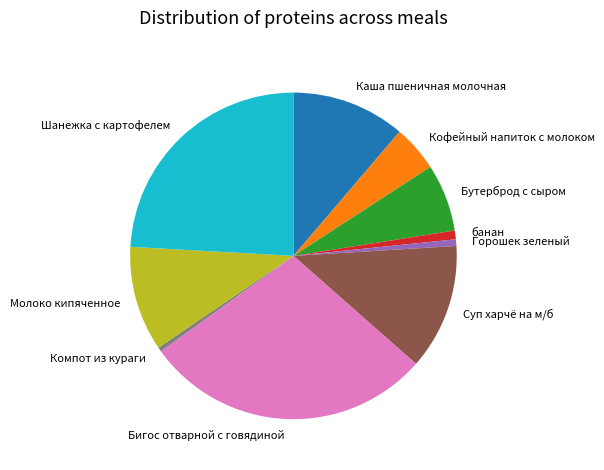

What is the largest slice in the pie chart?

Бигос отварной с говядиной